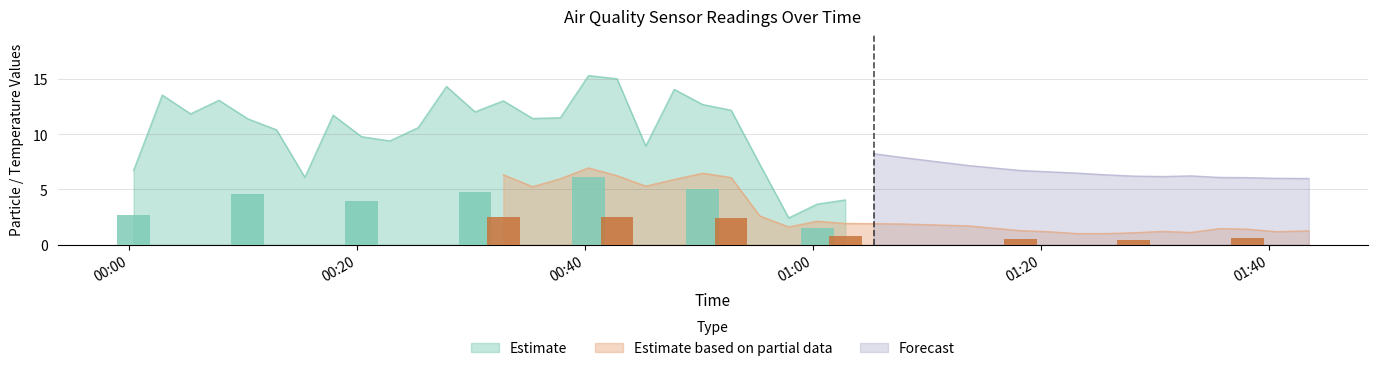

The SDS_P2 series shows 2.4 at 15. True or false?

False